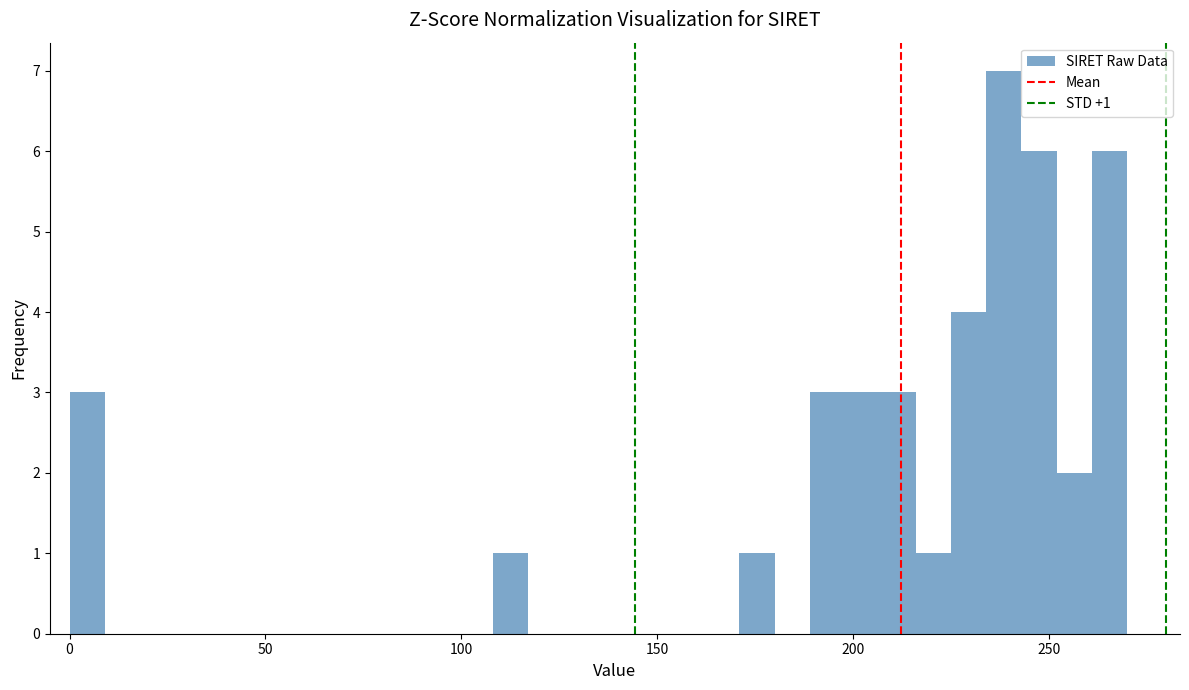

Read against the x-axis, roughly where is the centre of the tallest bar?

240